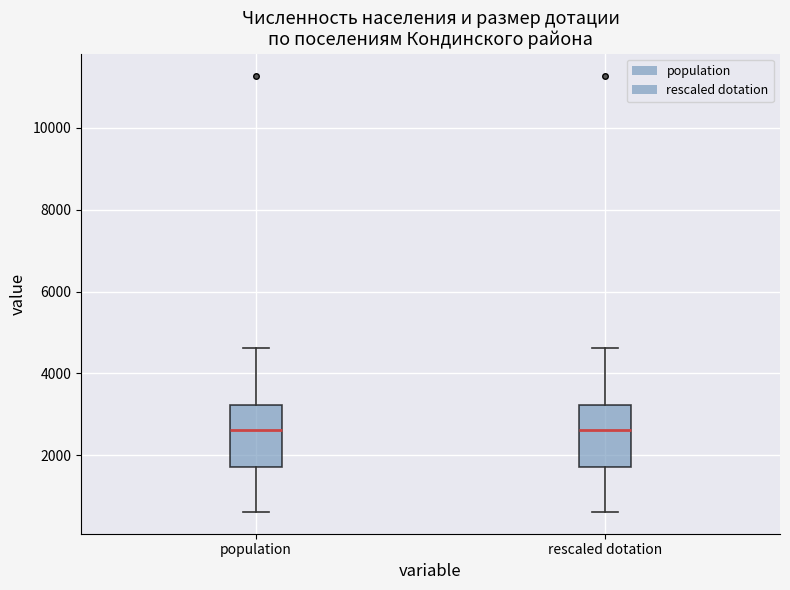

Reading left to right, read every box against the y-axis: the position of its median line, the range the box covers, and the ends of its whiskers. The values are not printed on the chart, so give them approximately, as read against the axis.

population: median 2600, box 1800 to 3200, whiskers 600 to 4600
rescaled dotation: median 2600, box 1800 to 3200, whiskers 600 to 4600